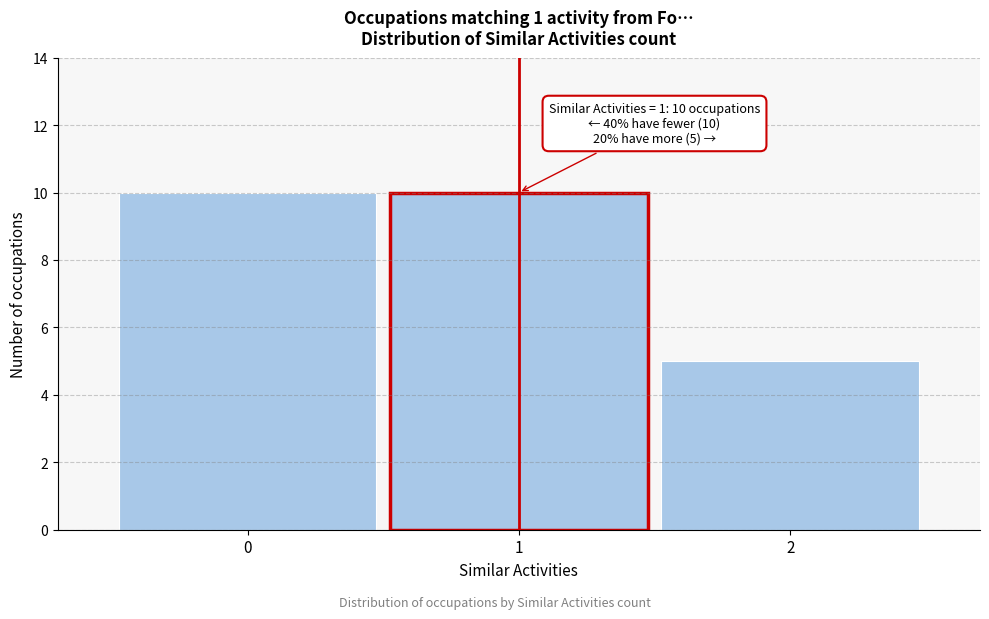

Reading left to right, transcribe all the data shown in this chart.

10	10	5